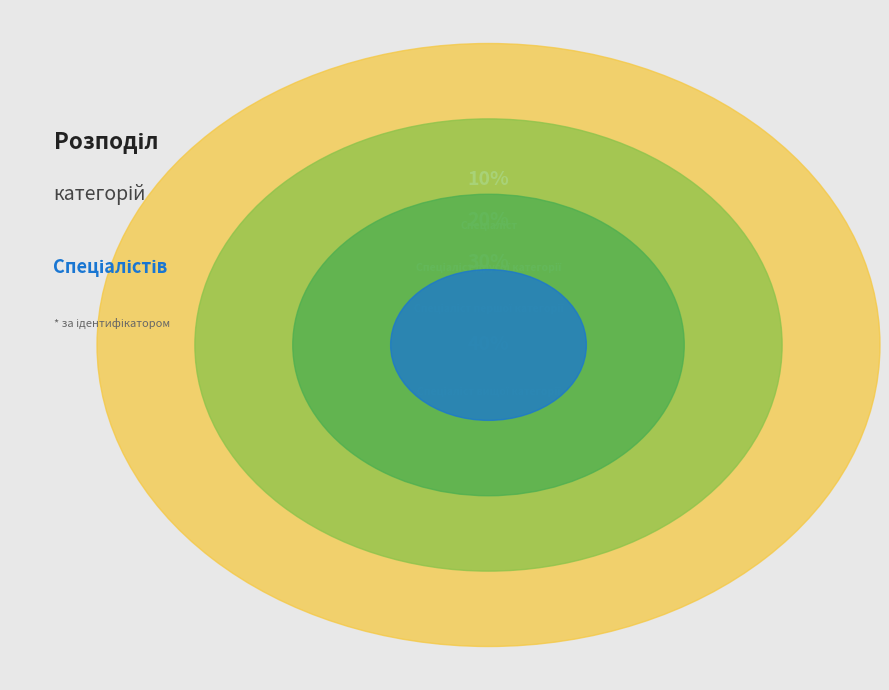

Which slice is the largest?

Спеціаліст вищої категорії